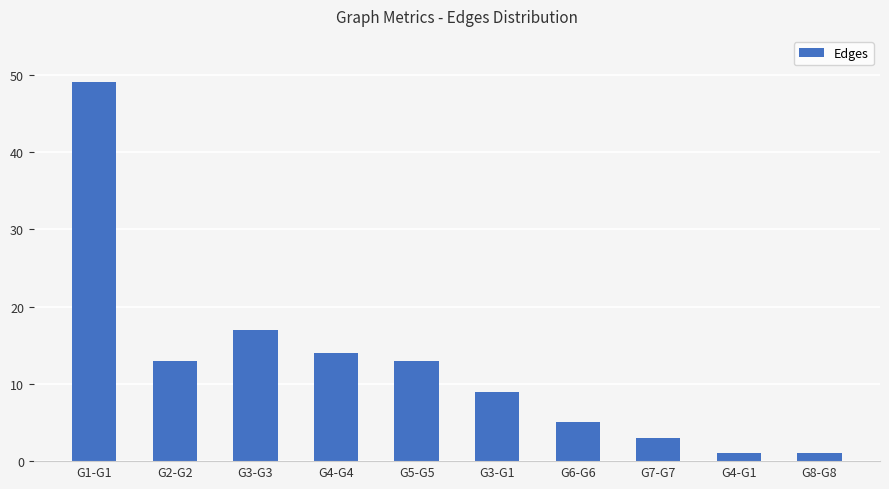

What is the label of the 7th bar from the right?

G4-G4